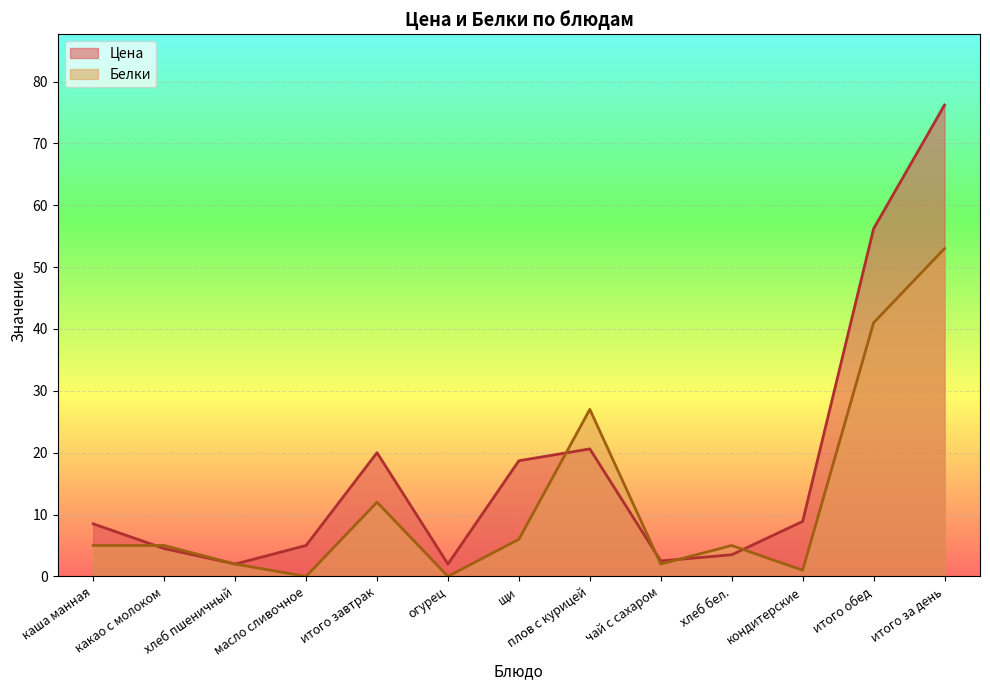

In Цена, how many points are higher than both neighbors (excluding endpoints)?

2